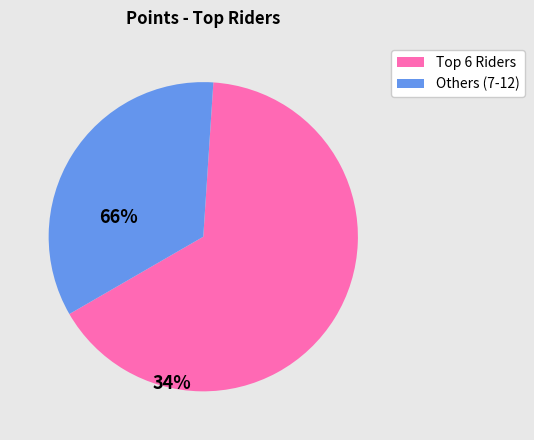

Count the number of slices in the pie.

2